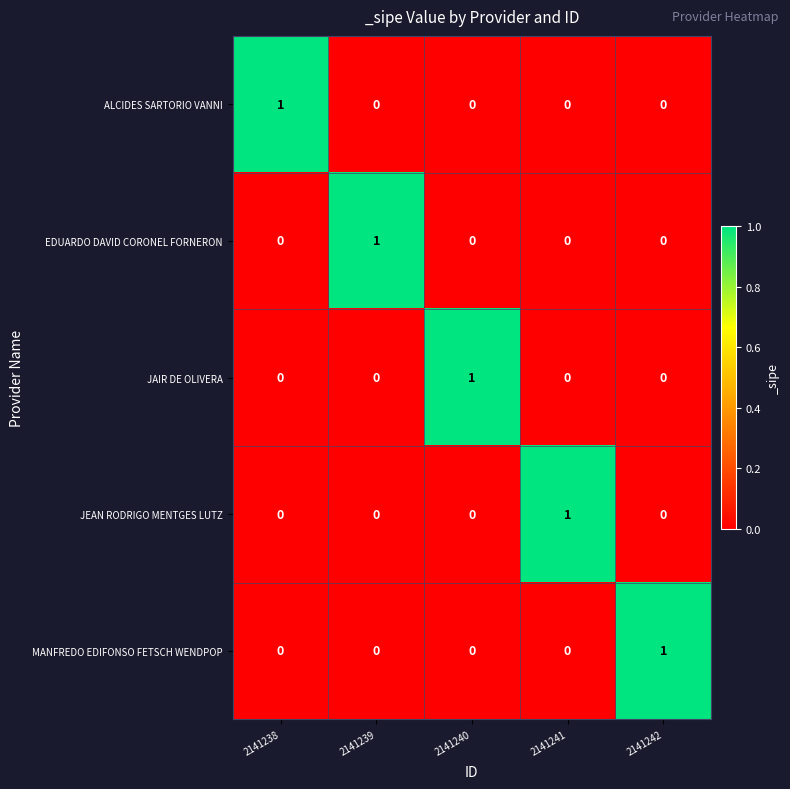

What is the spread (max minus min) of values at 2141241?

1